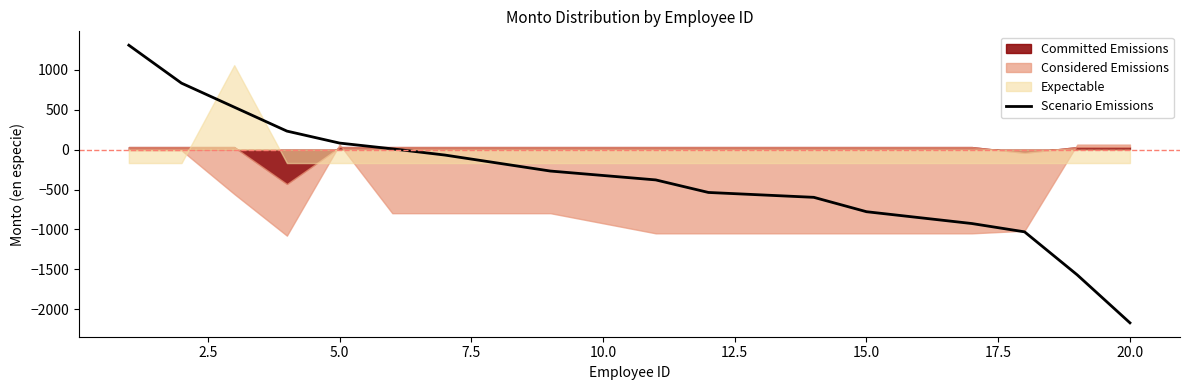

Count the number of values greater than -268.

8